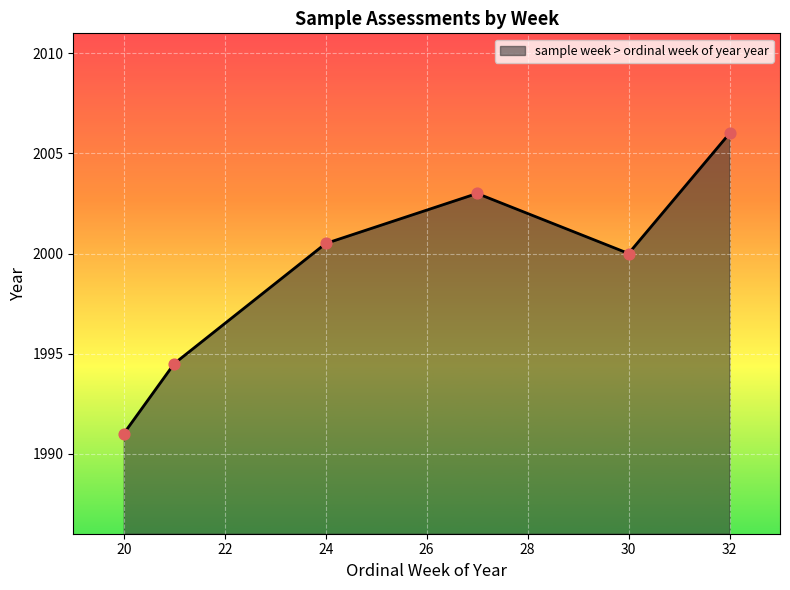

True or false: the data has more than 2 interior local peaks.

False